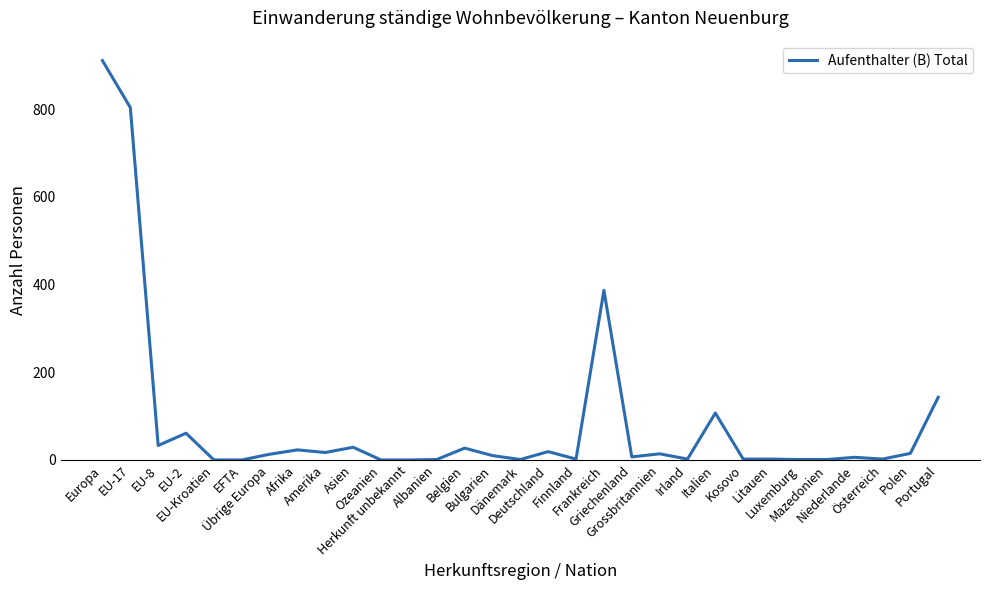

The value at EU-2 is 90. True or false?

False